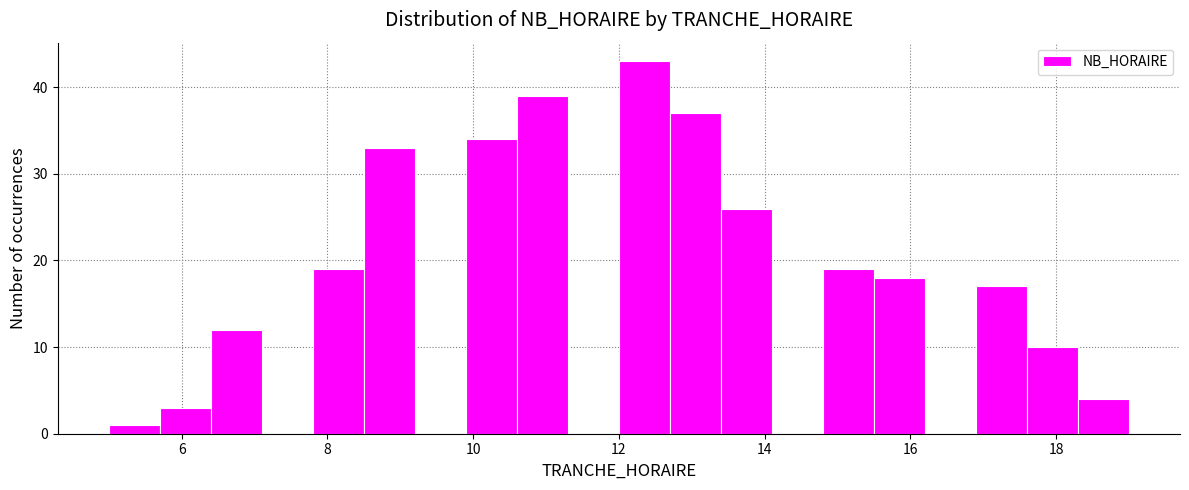

Around what value on the x-axis is the tallest bar? Give the approximate position of its centre, as read against the axis.

12.4